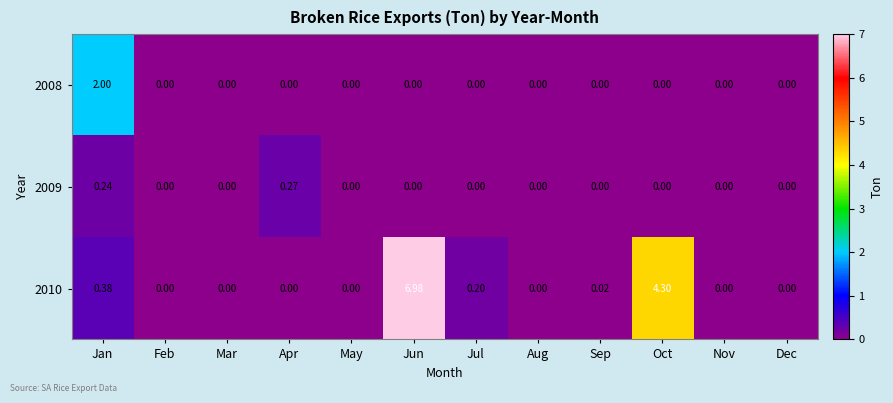

At which category does the chart reach its peak across all series?

Jun